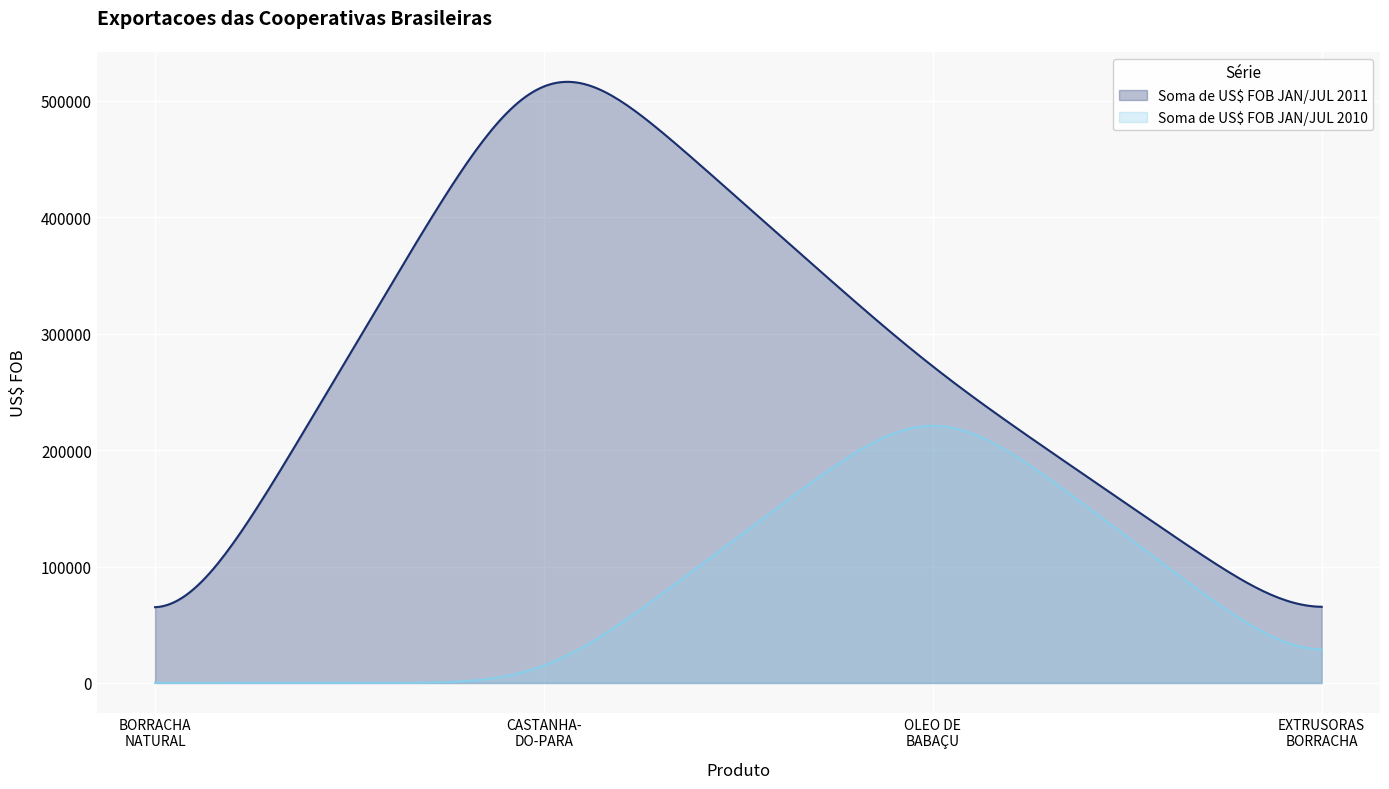

Which series has the largest total across all categories?

Soma de US$ FOB JAN/JUL 2011